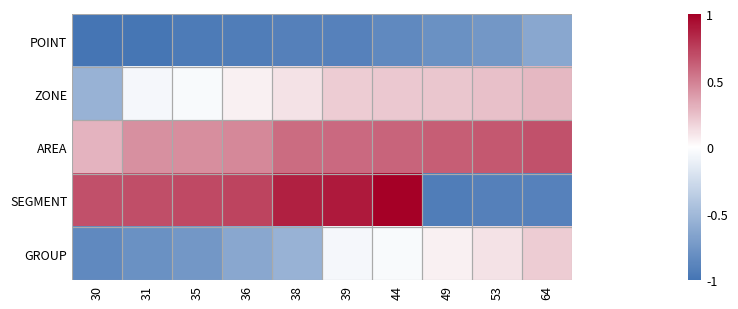

Which series has the largest range (max minus min)?

SEGMENT